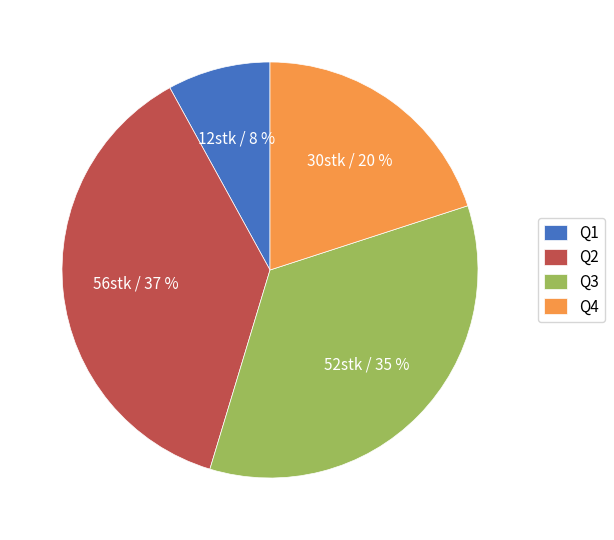

To the nearest percent, what is the average slice percentage?

25%